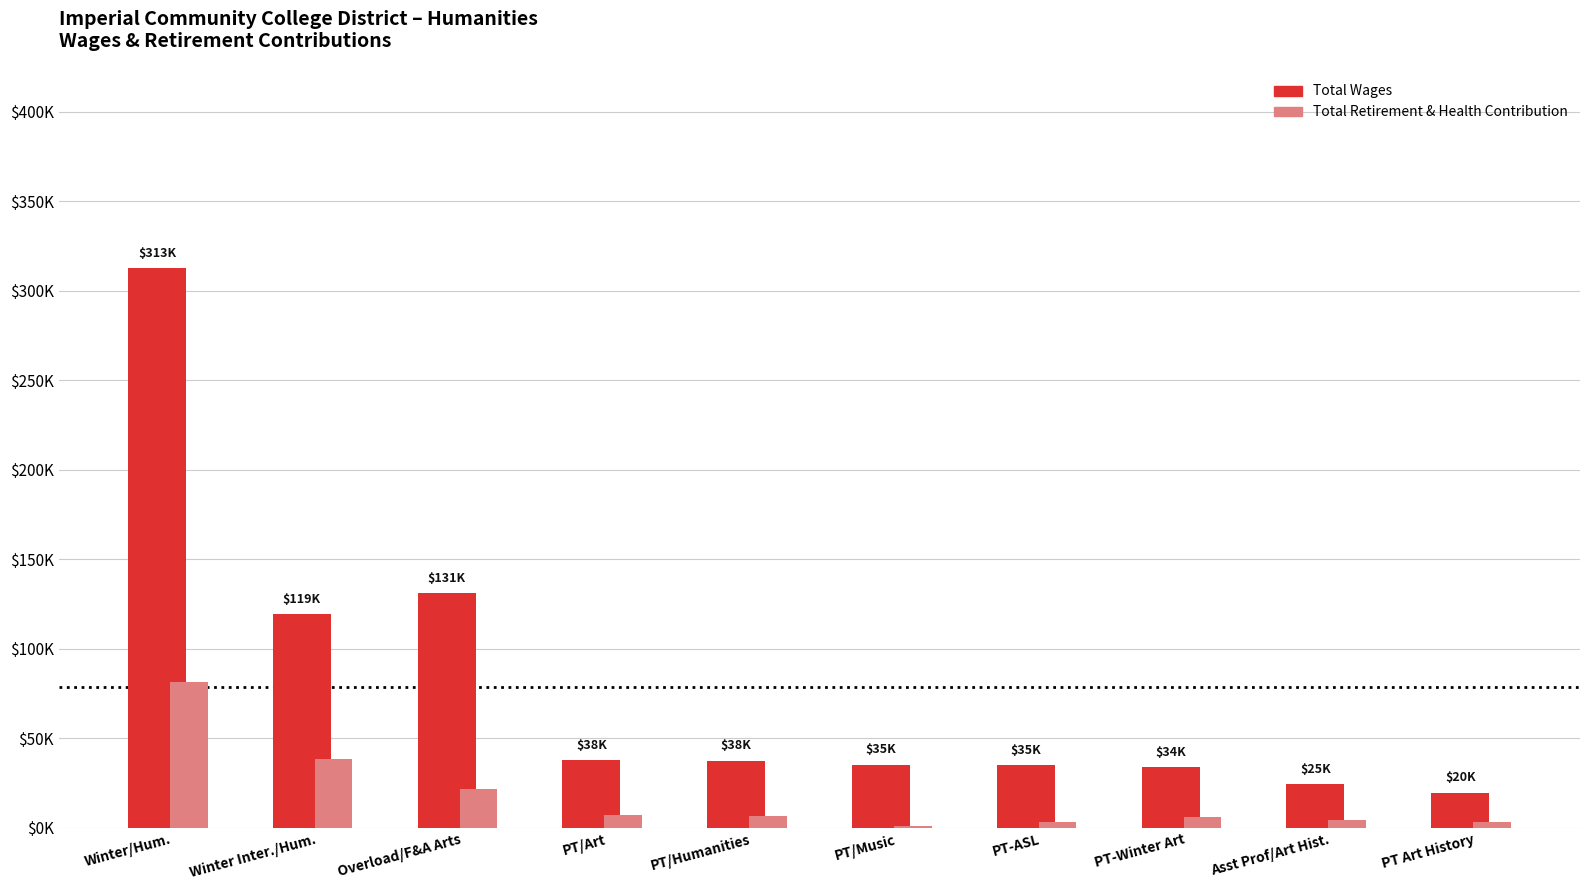

Rank the series by their maximum value, from lowest to highest.

Total Retirement & Health Contribution, Total Wages